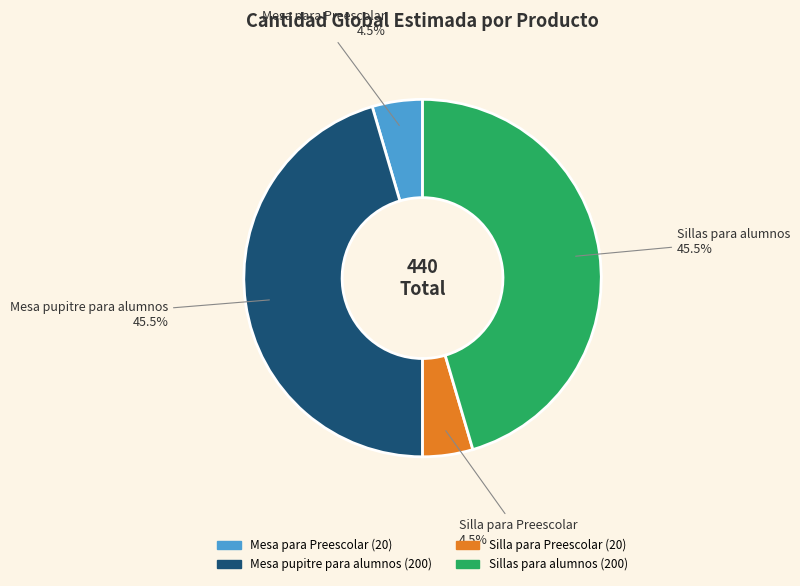

What portion of the pie excludes Silla para Preescolar?

95.5%